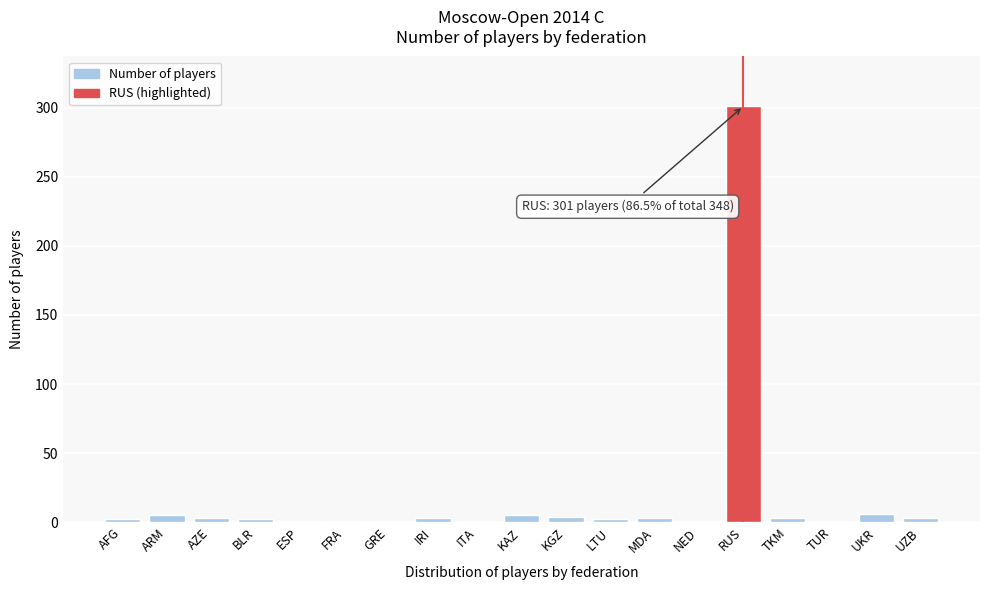

What is the greatest value displayed?

301